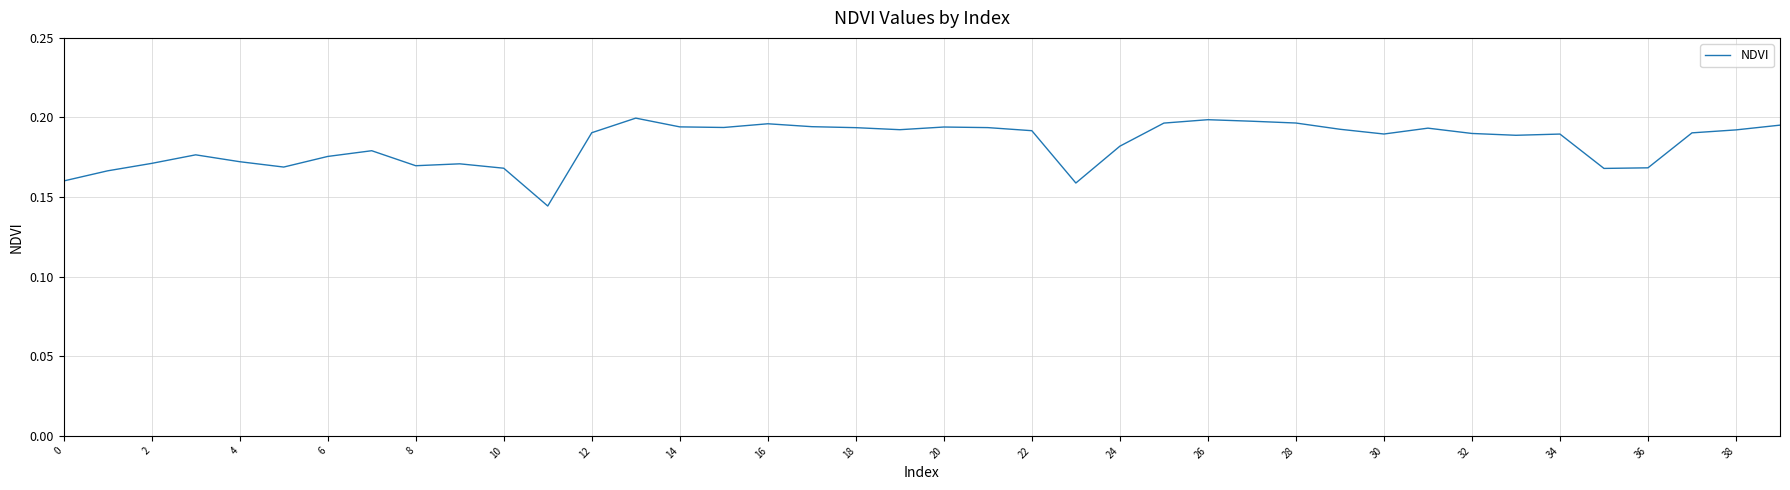

What is the maximum value shown in the chart?

0.2